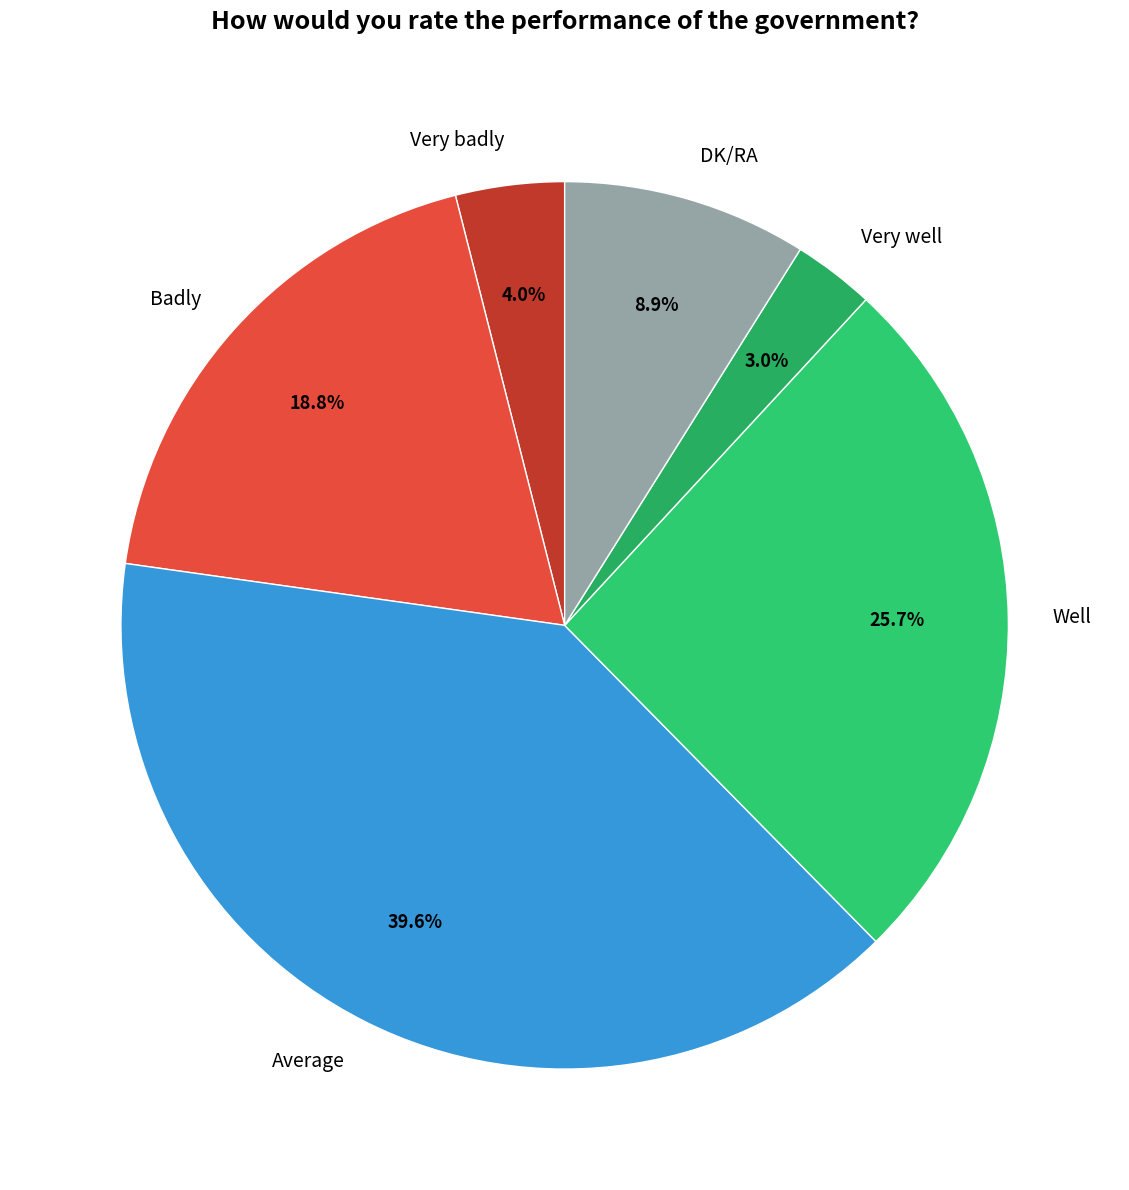

Which slice is the largest?

Average